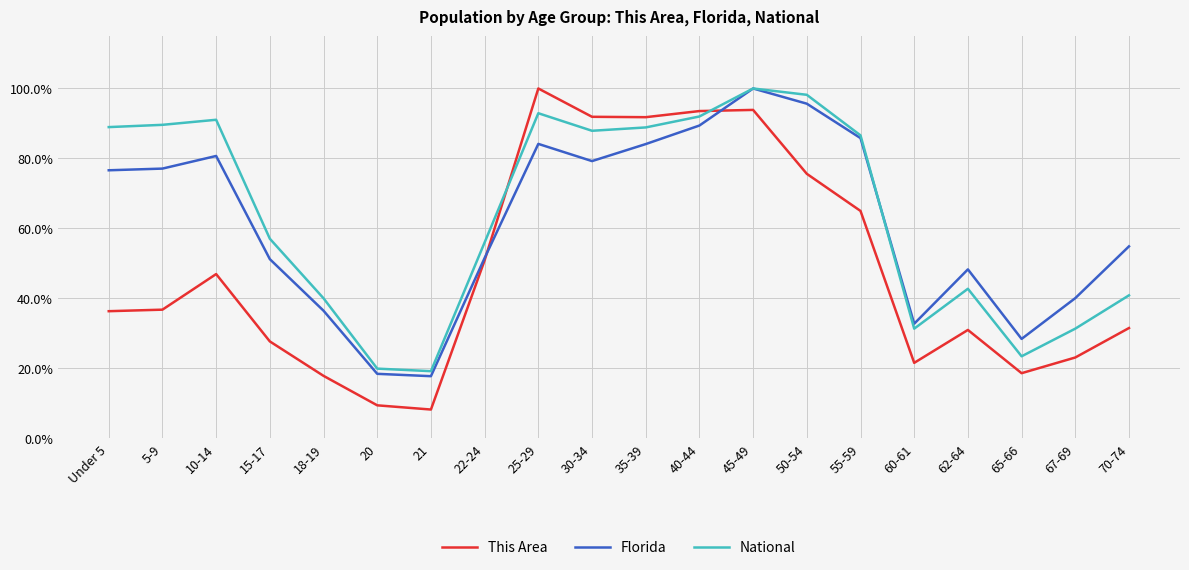

Is this an area chart (filled region under the line)?

No